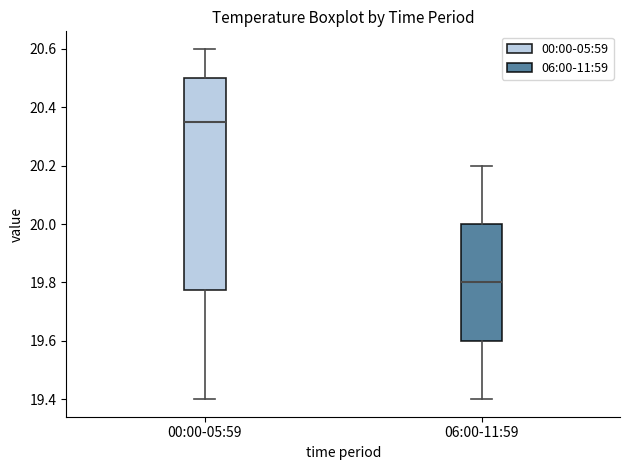

Which box is the tallest, from its lower edge to its upper edge?

00:00-05:59